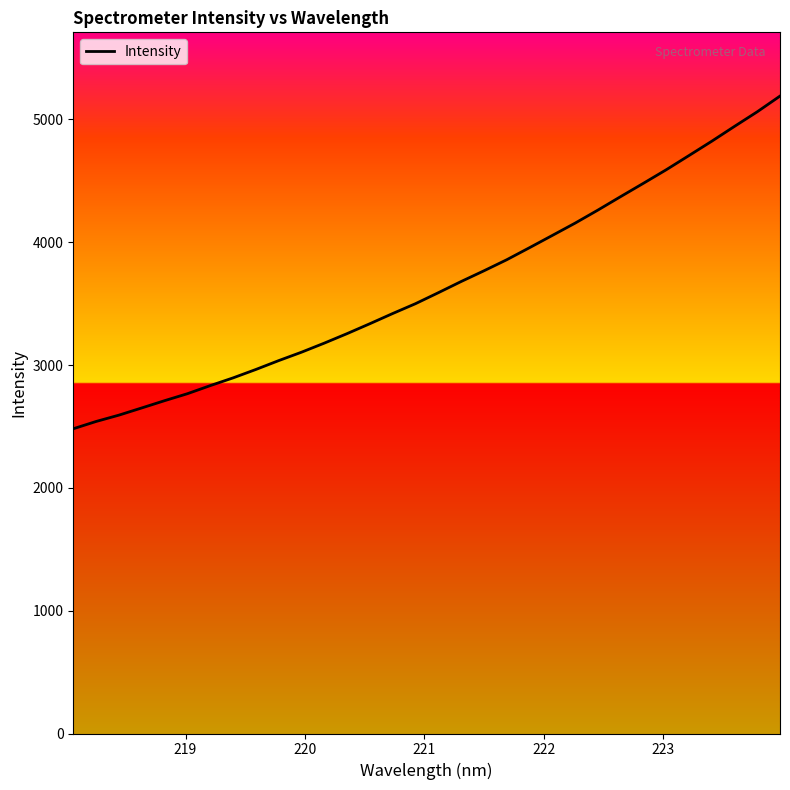

What is the sum of all values?

116736.2